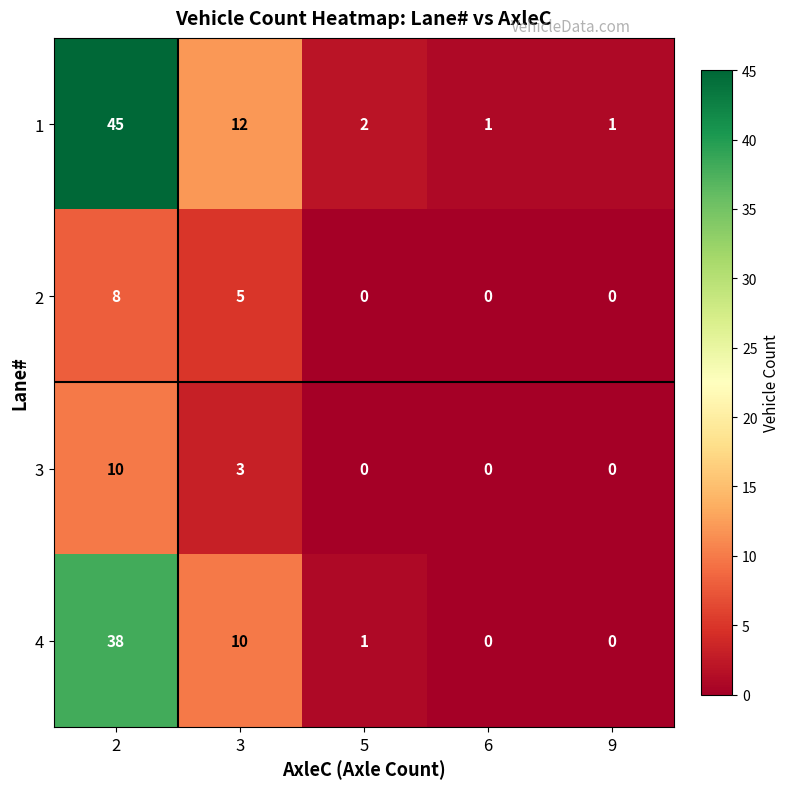

List the series in order of their peak value, highest first.

1, 4, 3, 2